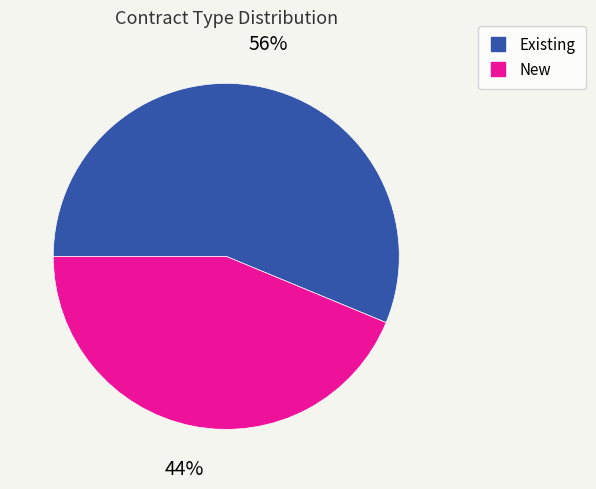

Rank the categories by value from lowest to highest.

New, Existing